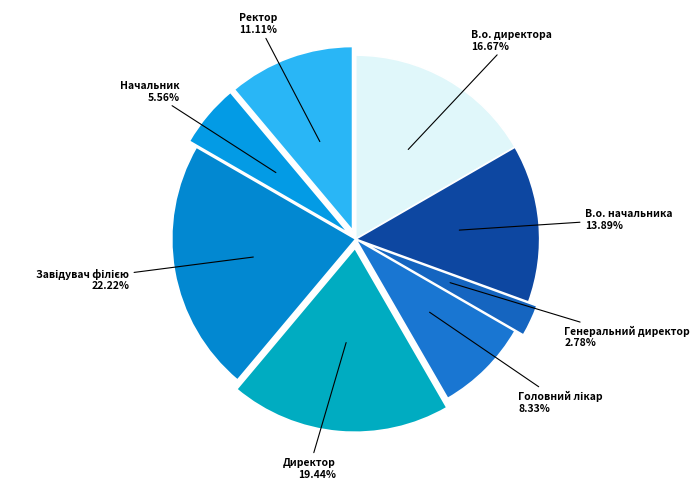

Count the number of slices in the pie.

8